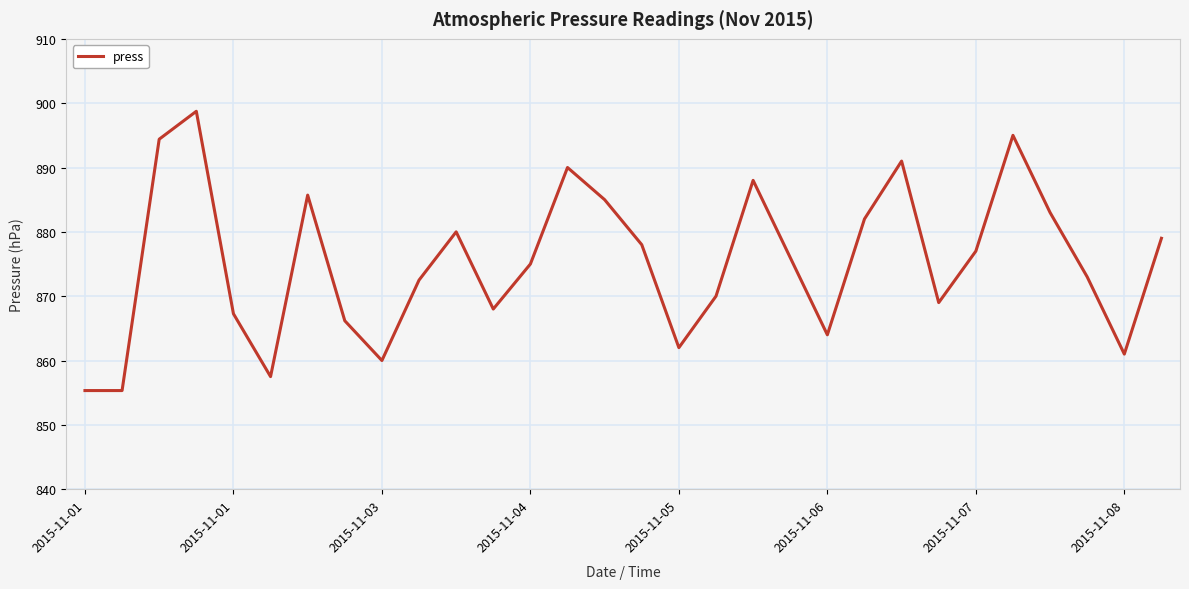

What is the difference between the maximum and minimum values?

43.4